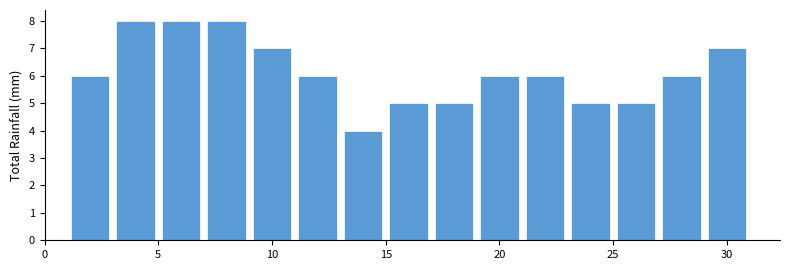

What is the height of the bar covering 21 to 23 on the x-axis? The values are not printed on the chart, so give them approximately, as read against the axis.

6